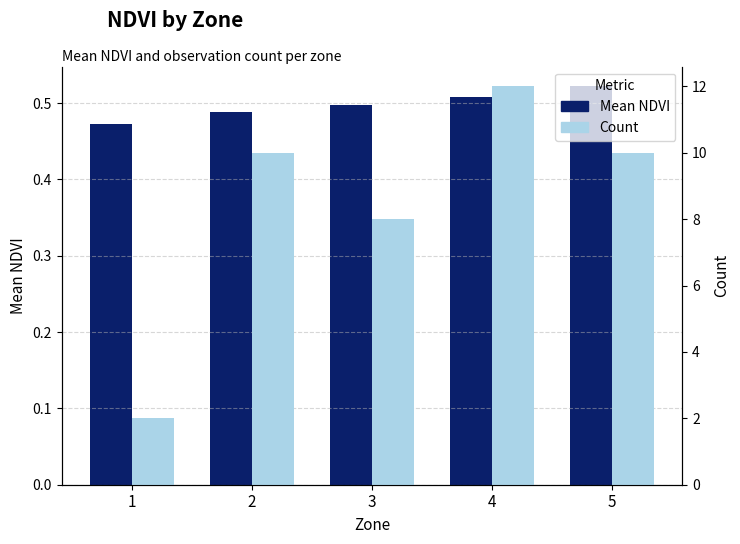

Which series has the widest spread of values?

Count